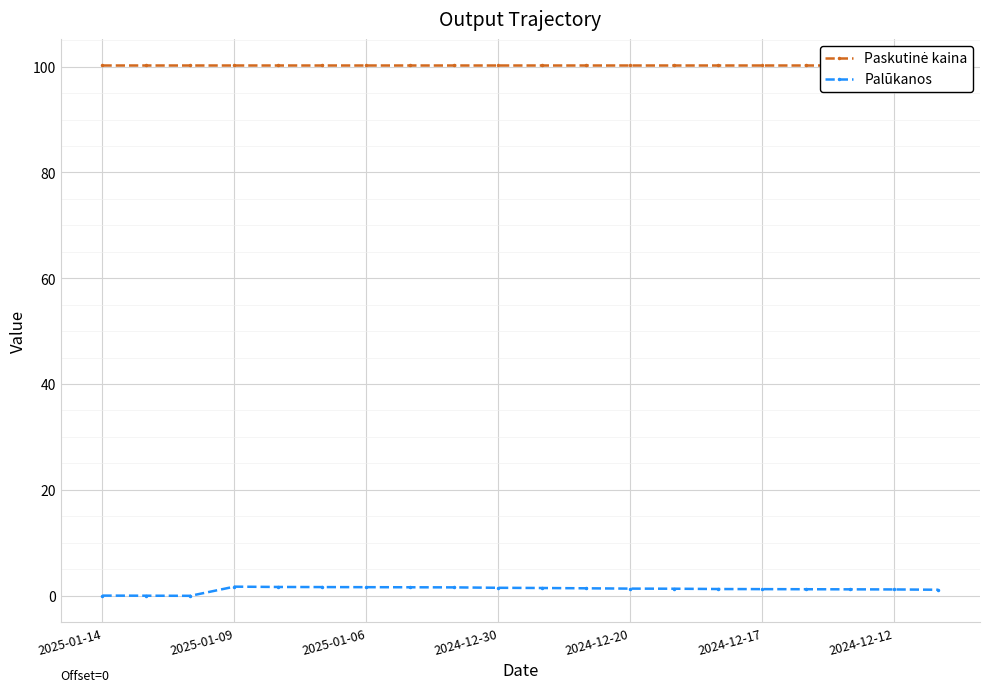

How many data points in Palūkanos are above 1?

17